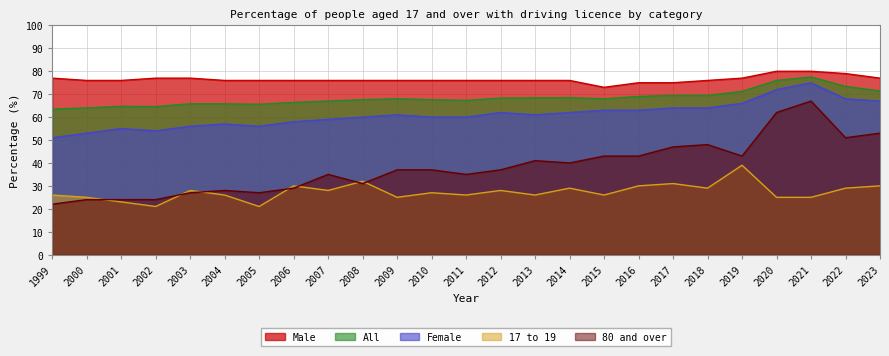

What is the minimum value shown in the chart?

21.0